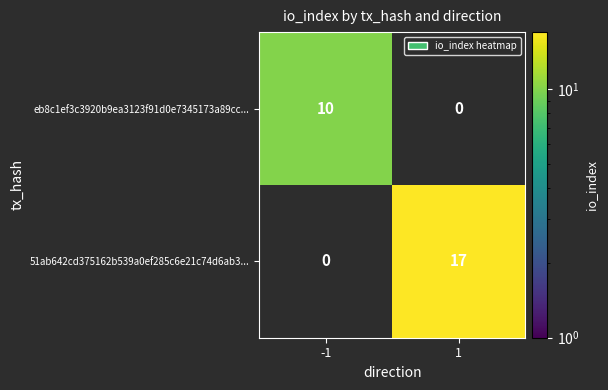

The 51ab642cd375162b539a0ef285c6e21c74d6ab3... series shows 17 at 1. True or false?

True